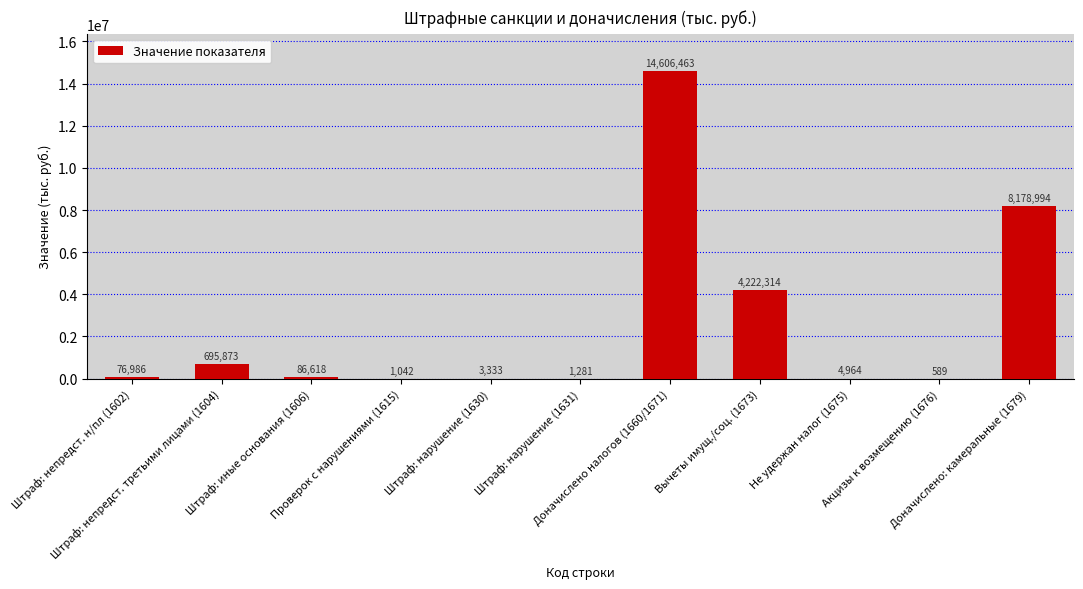

What is the sum of all values?

27878457